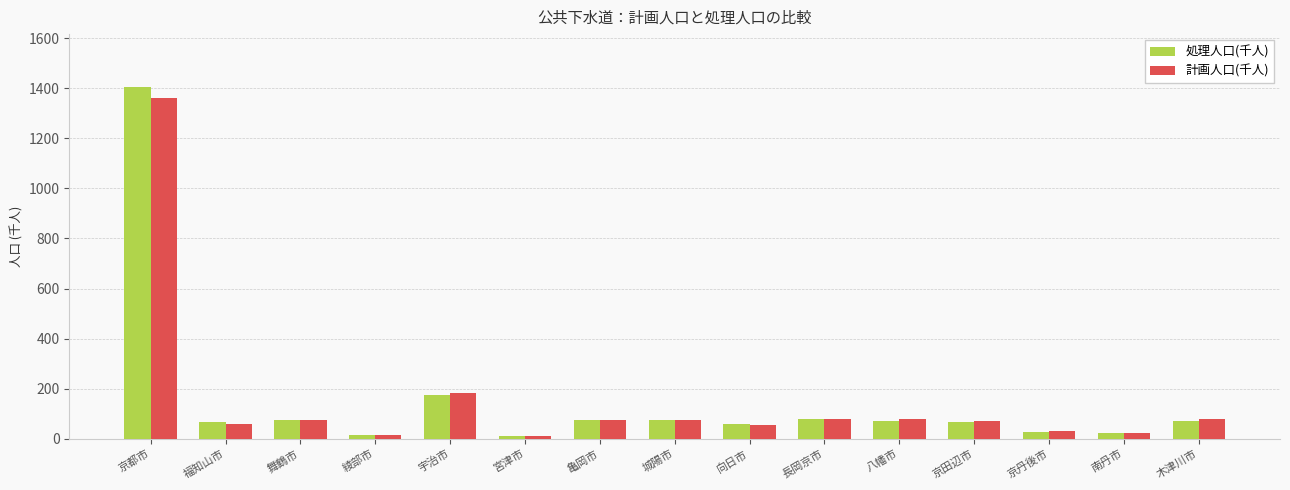

What is the value of the 計画人口(千人) bar at the 11th from the left?

77.6